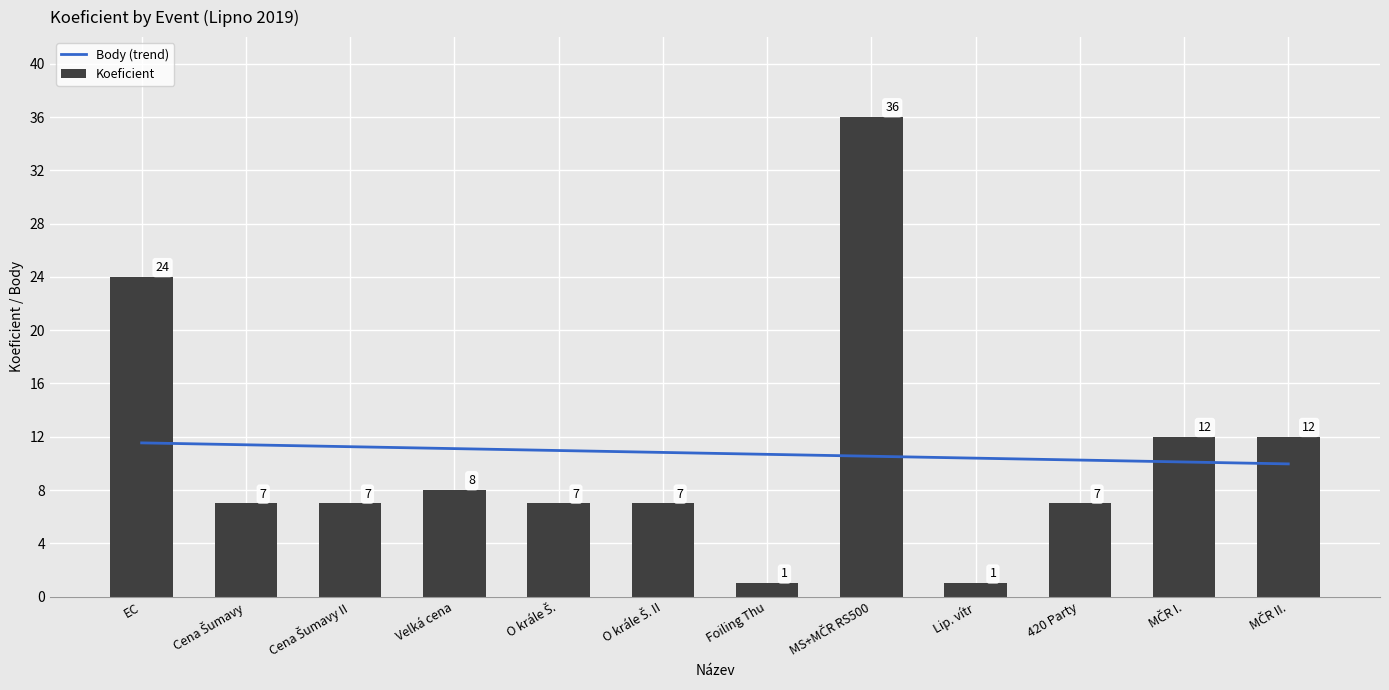

Does the chart contain any negative values?

No